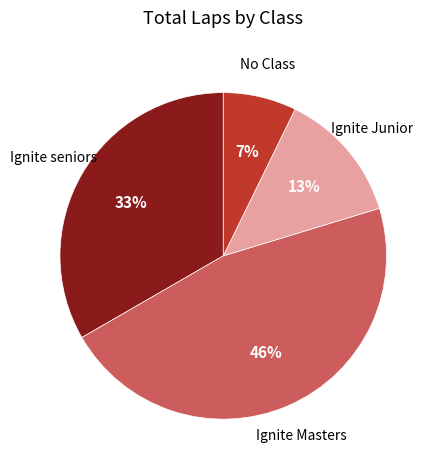

To the nearest percent, what percentage of the pie is Ignite Masters?

46%